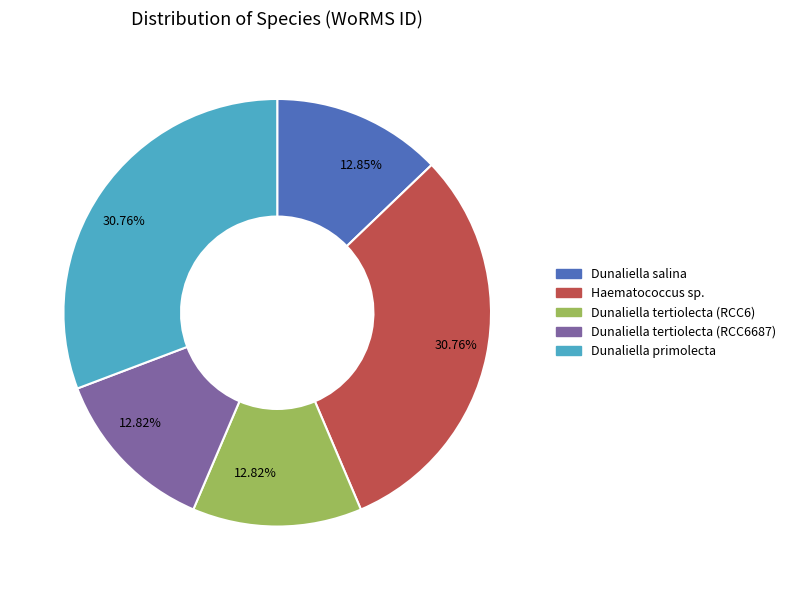

Does any single category account for the majority?

No